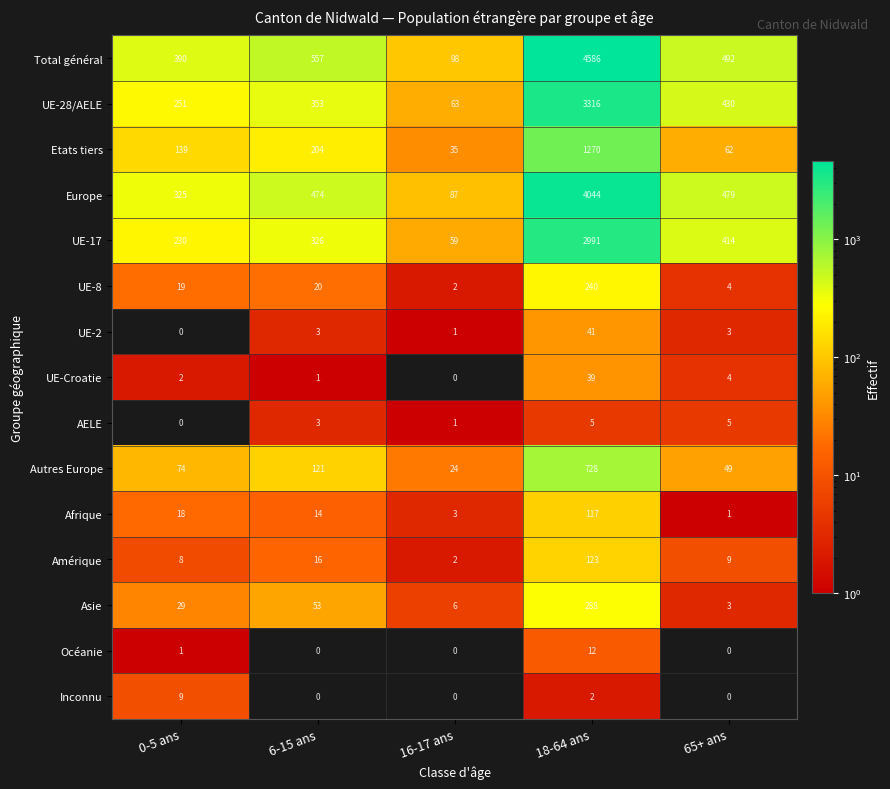

At which label is Etats tiers closest to 652?

6-15 ans